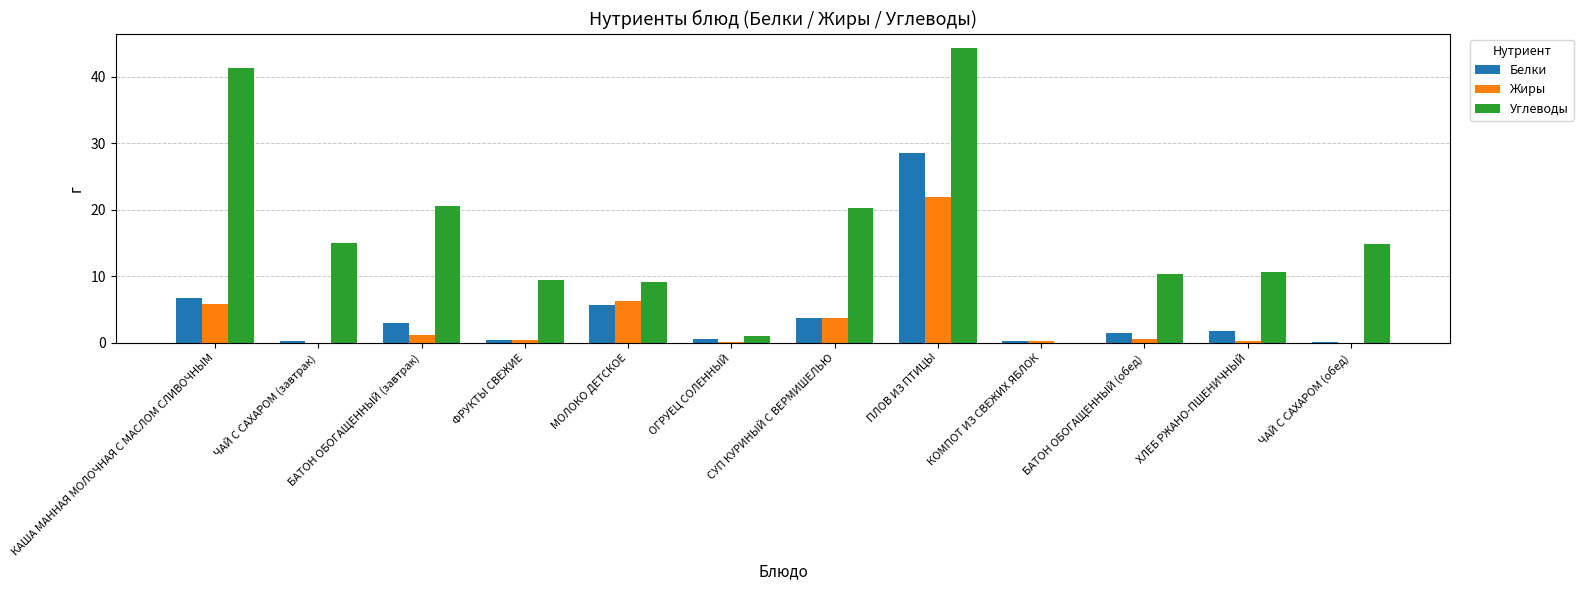

What is the difference between the Белки values at КОМПОТ ИЗ СВЕЖИХ ЯБЛОК and ПЛОВ ИЗ ПТИЦЫ?

28.4